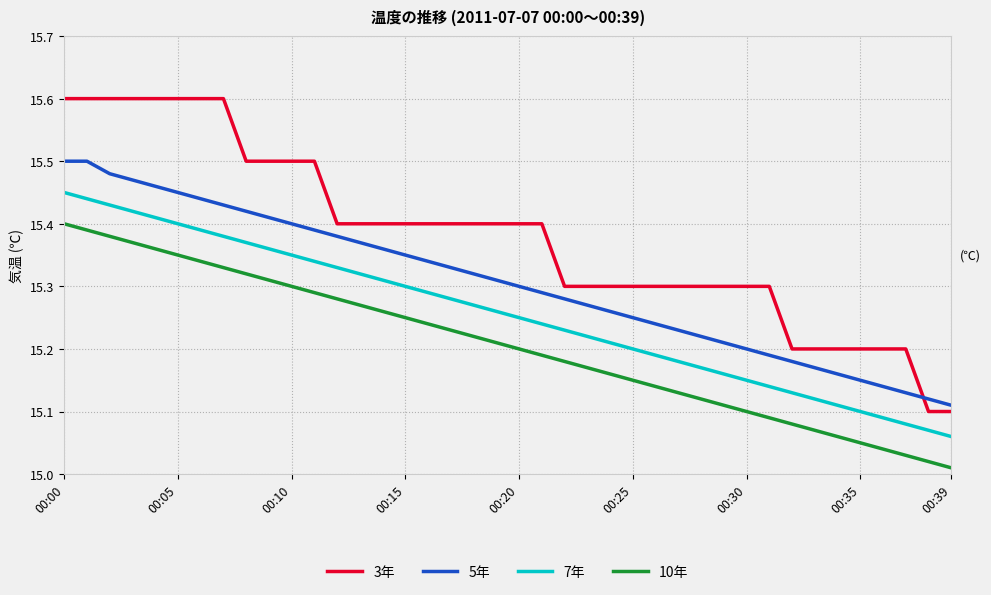

Rank the series by their average value, from highest to lowest.

3年, 5年, 7年, 10年